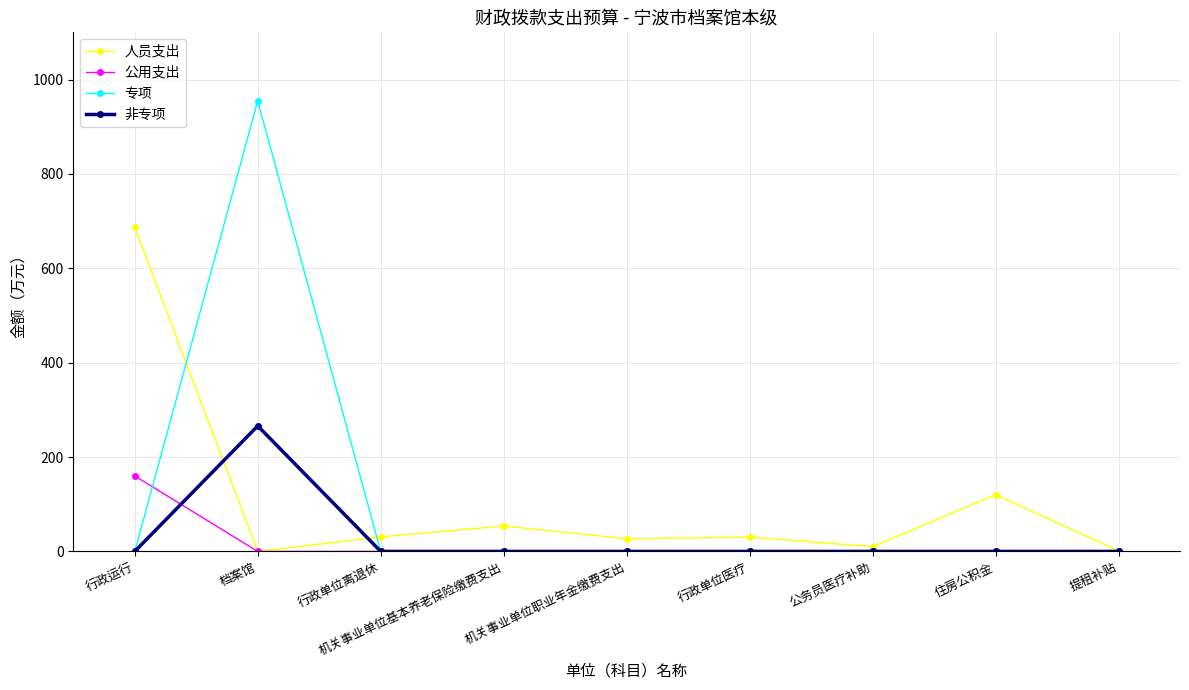

Is it true that 公用支出 equals 0.0 at 档案馆?

True